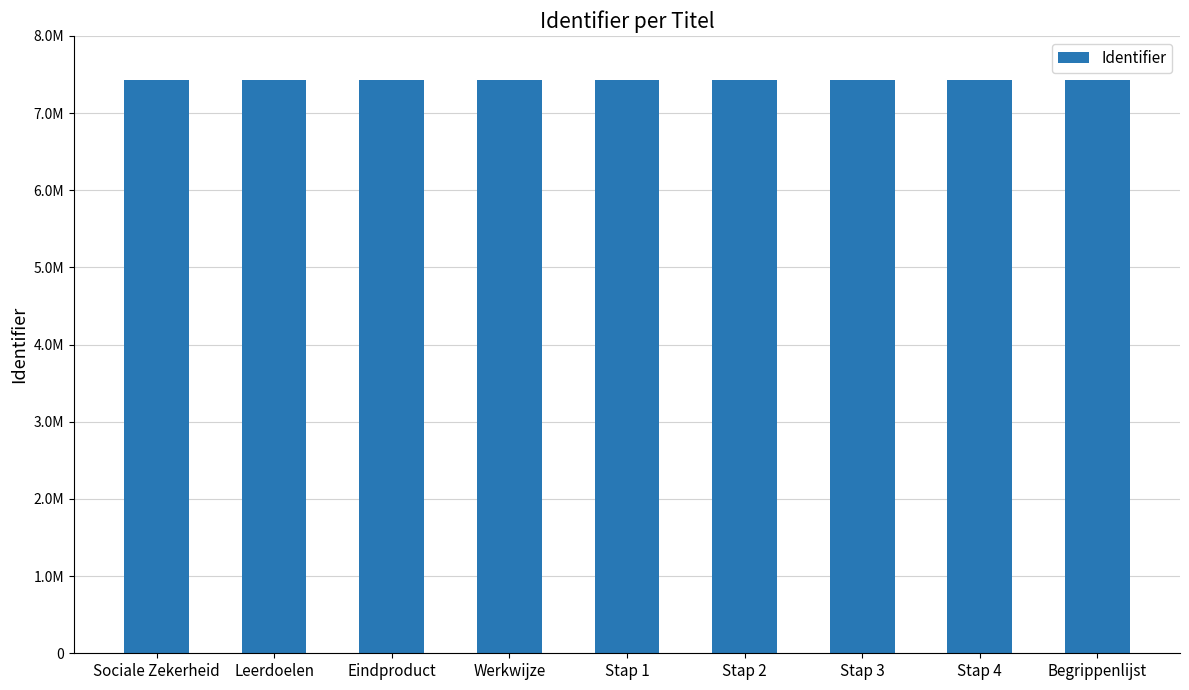

Rank the categories by value from highest to lowest.

Begrippenlijst, Stap 4, Stap 3, Stap 2, Stap 1, Werkwijze, Eindproduct, Leerdoelen, Sociale Zekerheid